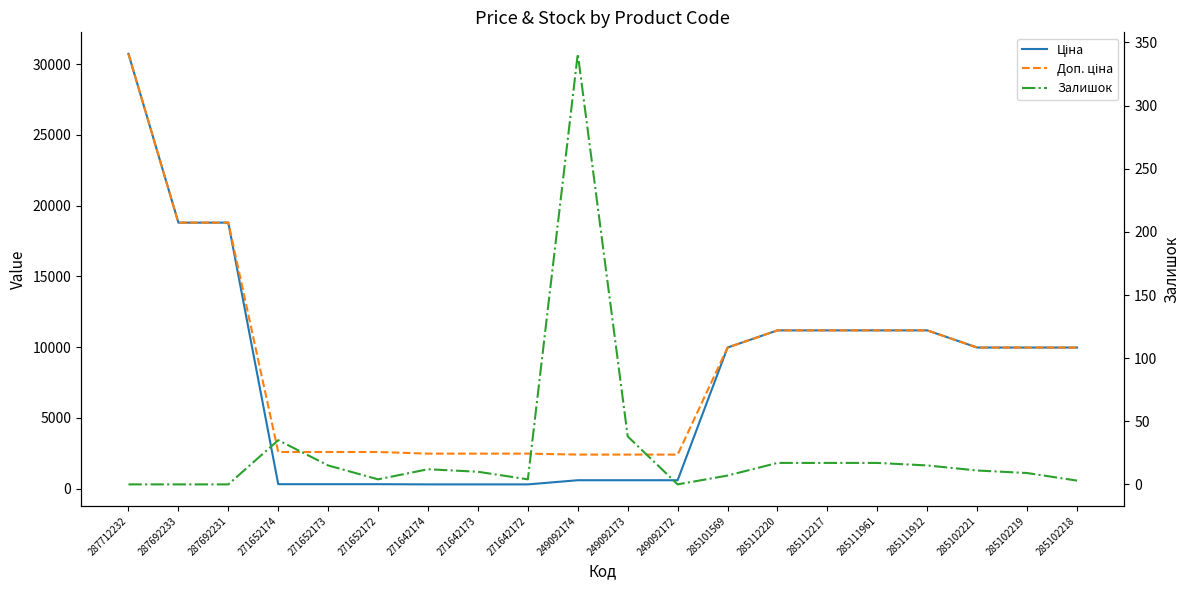

How many lines are shown in the chart?

3